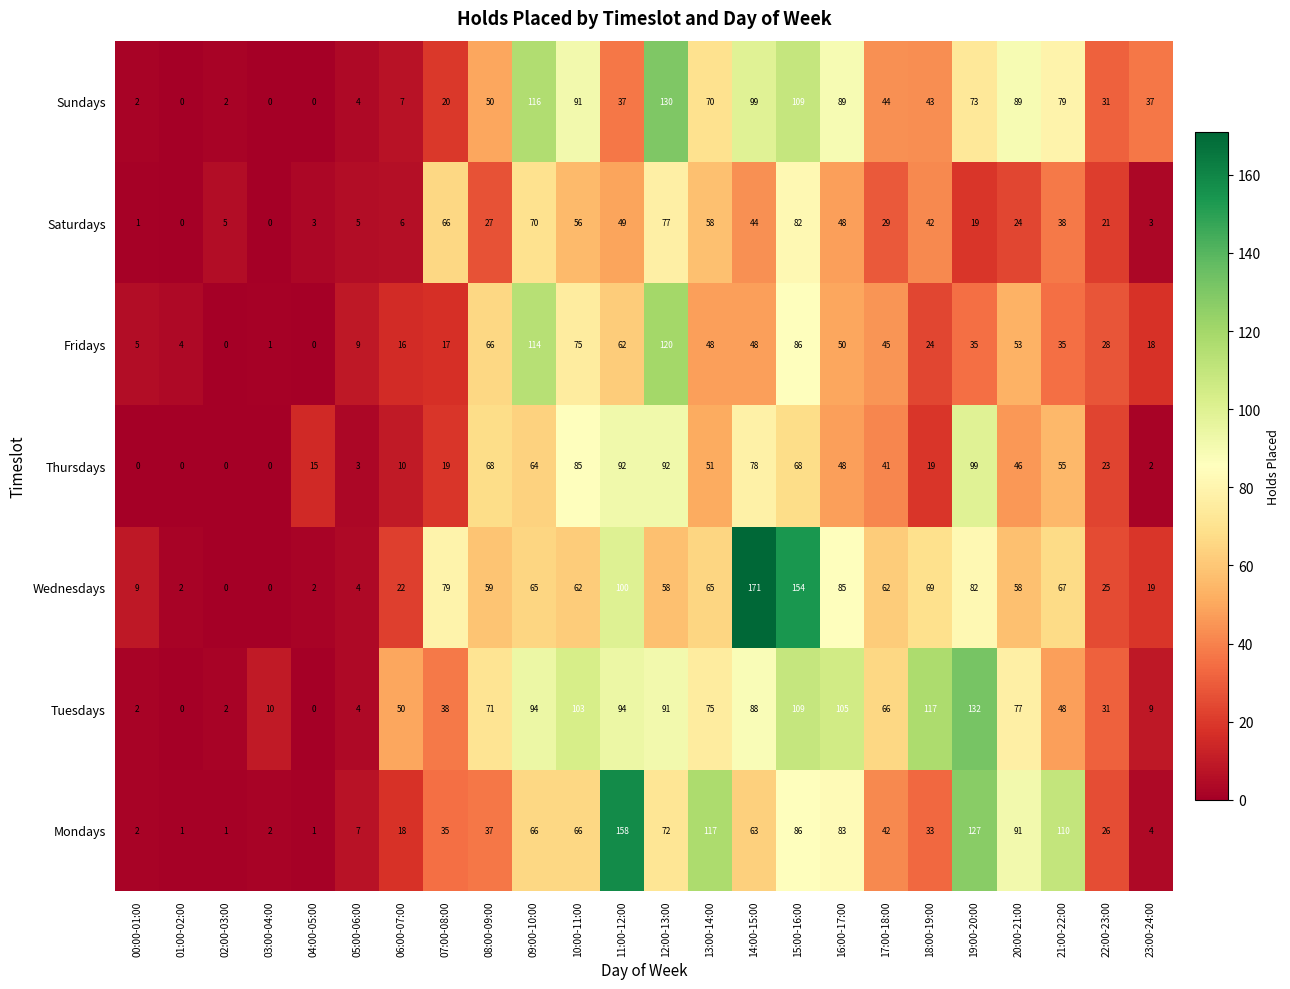

What is the highest value of the Mondays series?

158